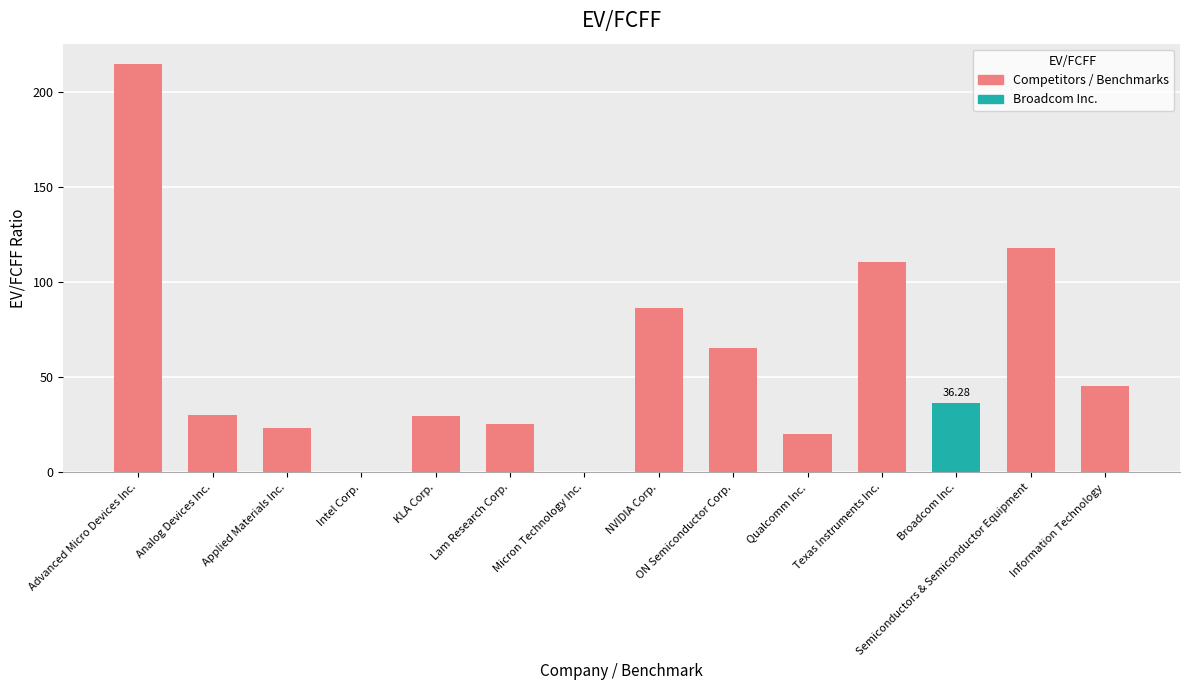

What is the sum of all values?

805.9